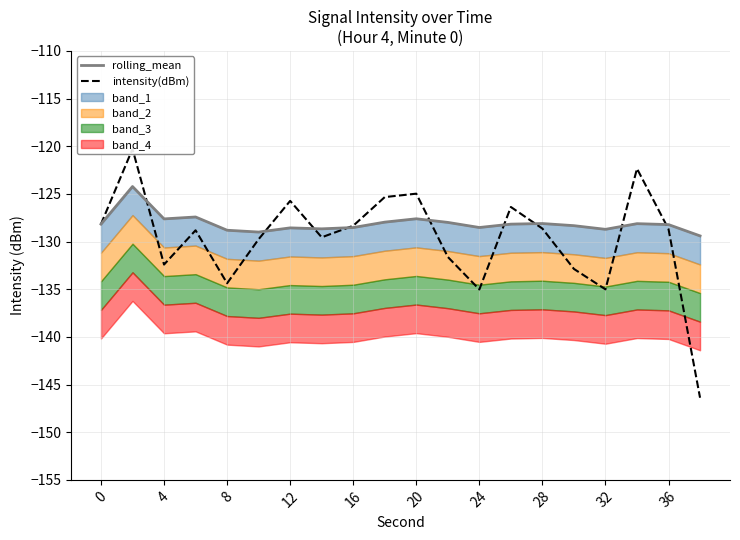

In intensity(dBm), how many points are lower than both neighbors (excluding endpoints)?

5